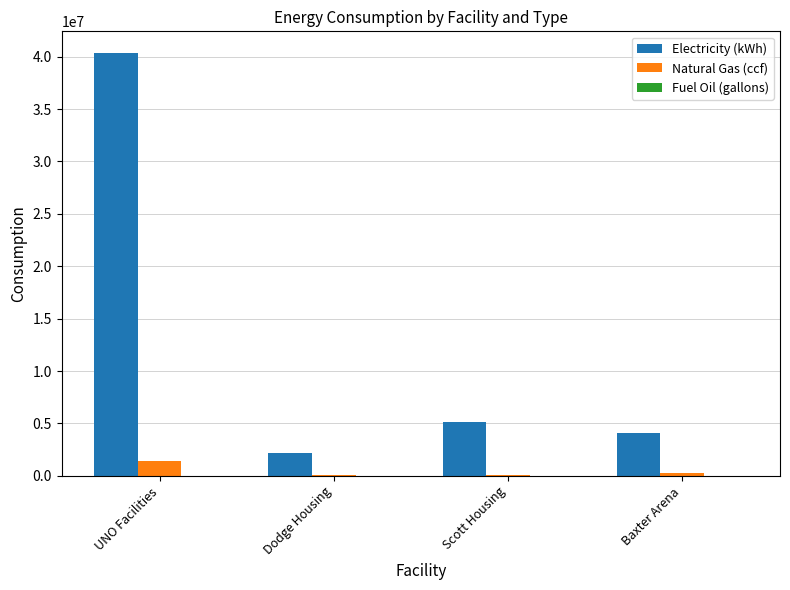

At which category is the sum across all series the highest?

UNO Facilities